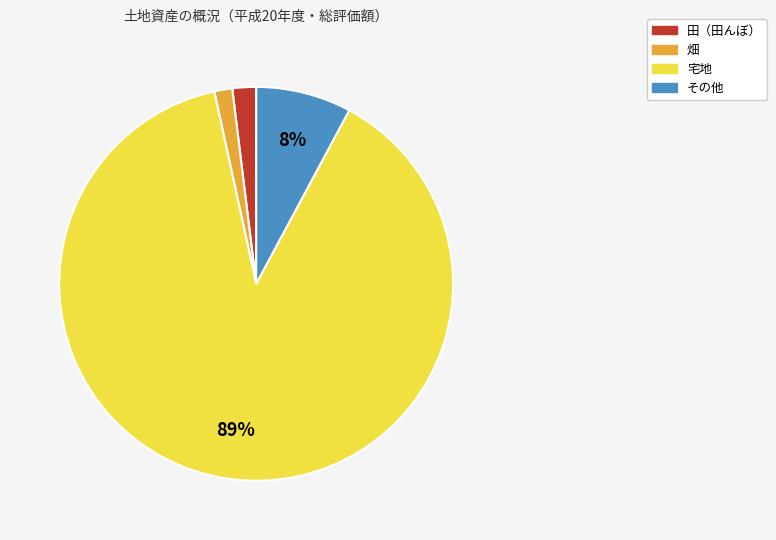

To the nearest percent, what is the average slice percentage?

25%